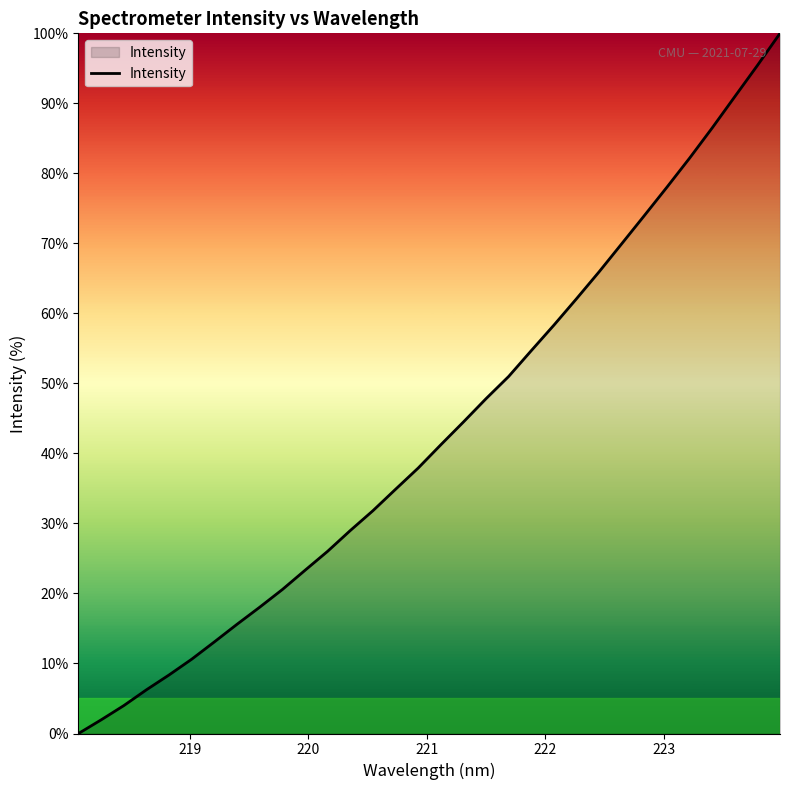

What is the maximum value shown in the chart?

100.0